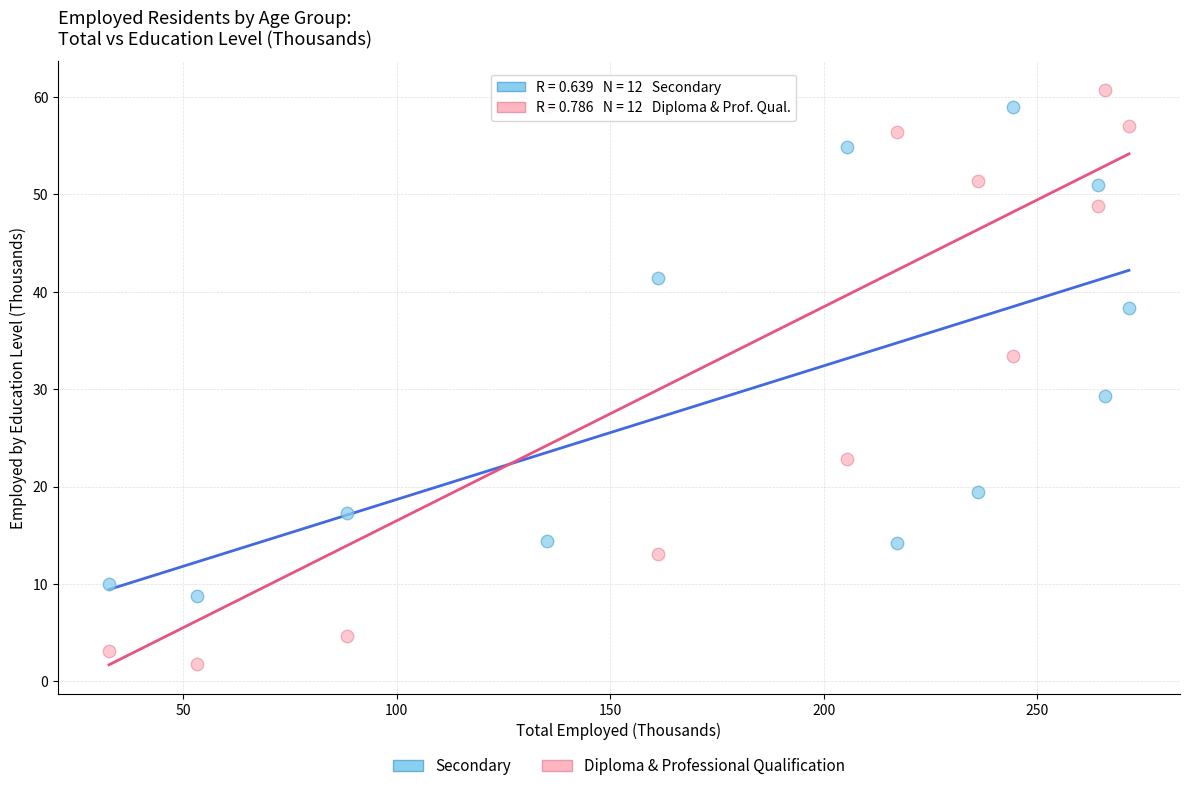

In the Diploma & Professional Qualification series, what Y value is closest to 31?

33.4